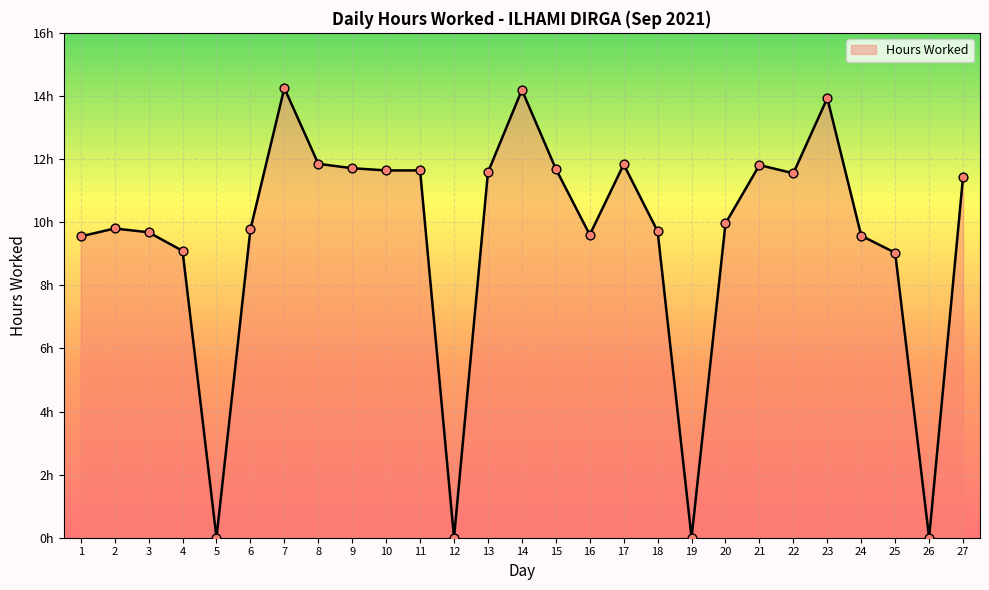

What is the change in value from 15 to 23?

+2.2